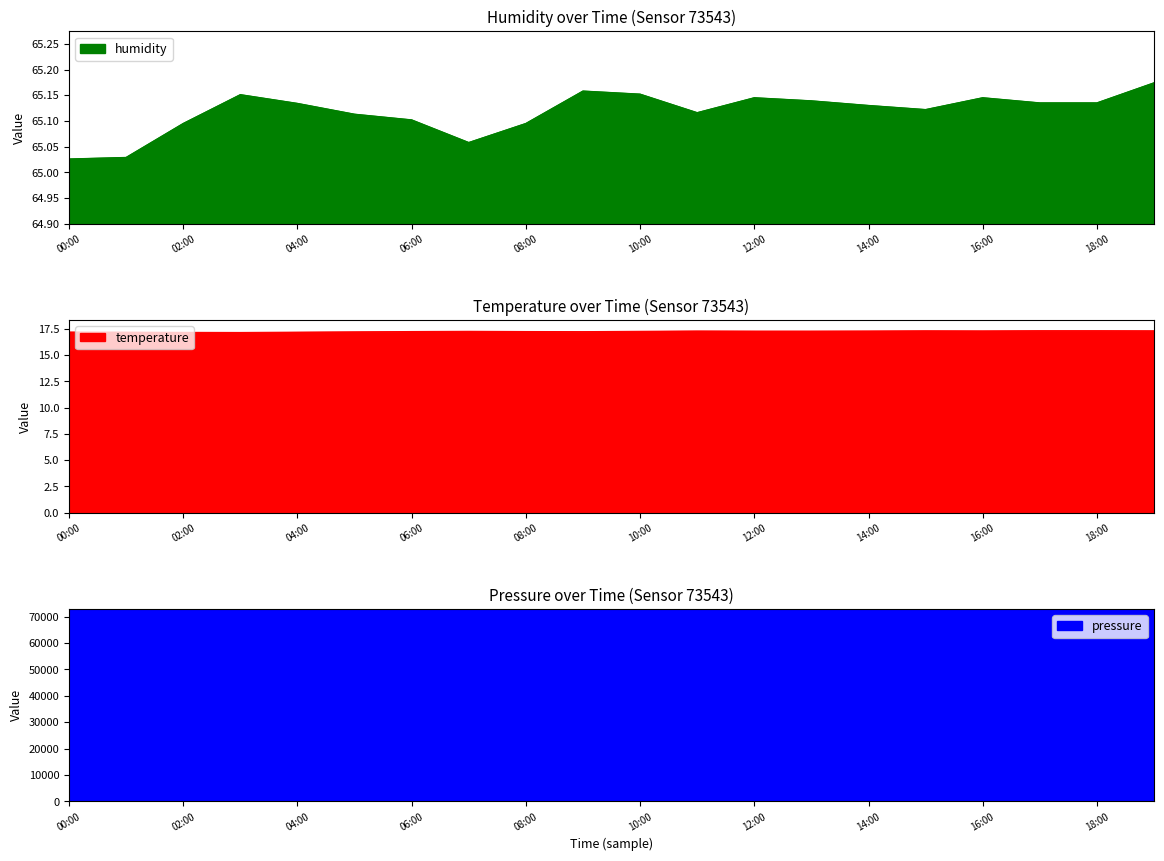

List the labels in order of humidity value, largest first.

19:00, 09:00, 10:00, 03:00, 12:00, 16:00, 13:00, 17:00, 18:00, 04:00, 14:00, 15:00, 11:00, 05:00, 06:00, 02:00, 08:00, 07:00, 01:00, 00:00